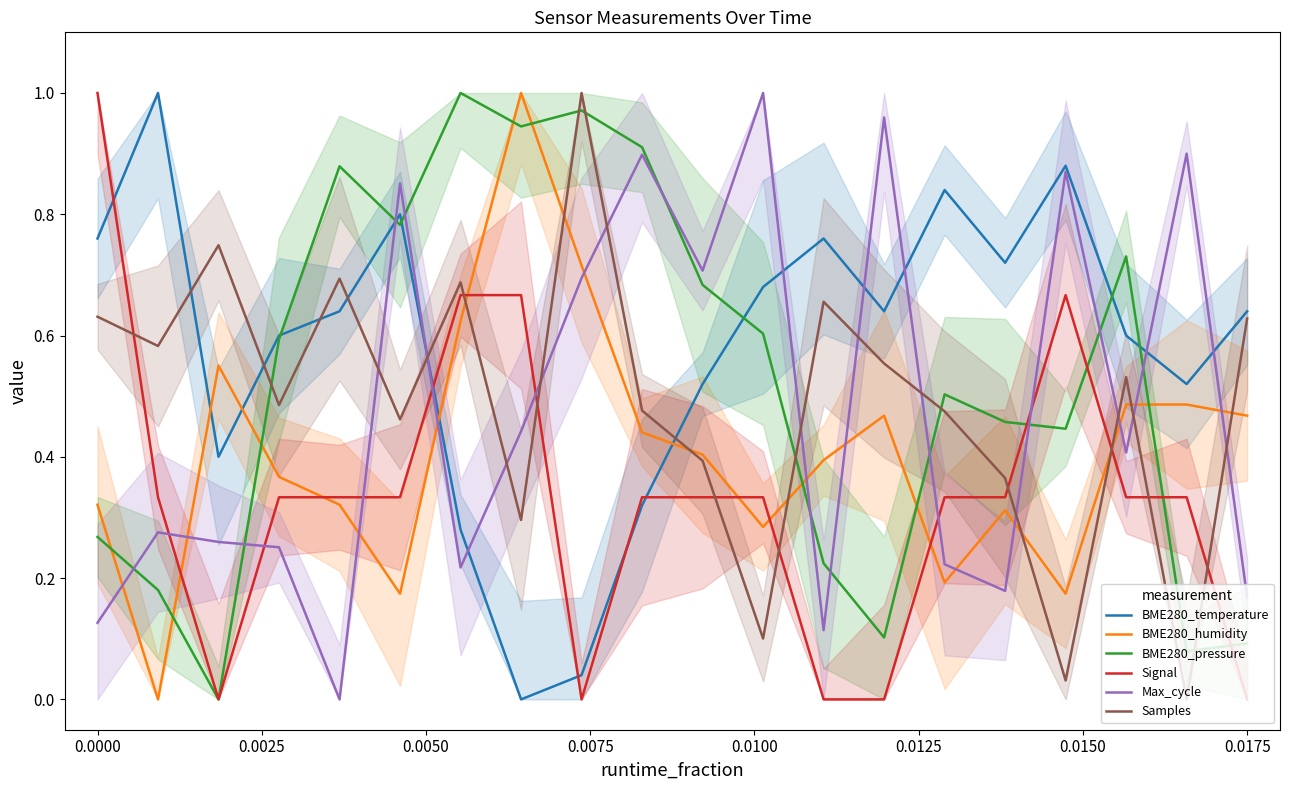

Is this an area chart (filled region under the line)?

No